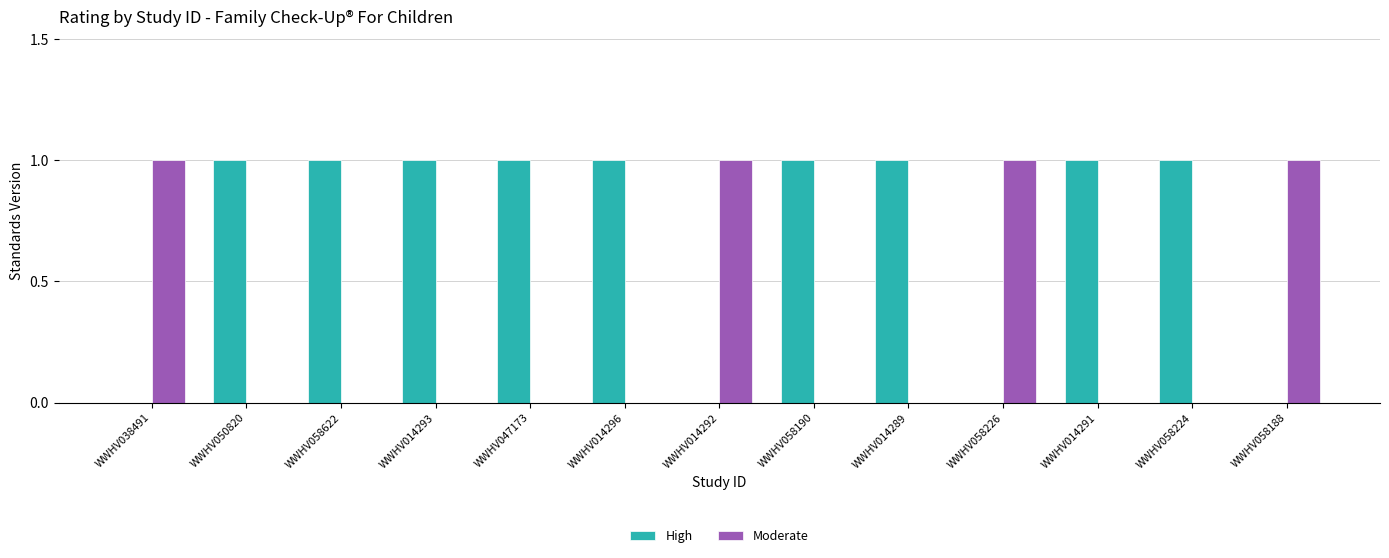

The value of High at WWHV014296 is 0. True or false?

False